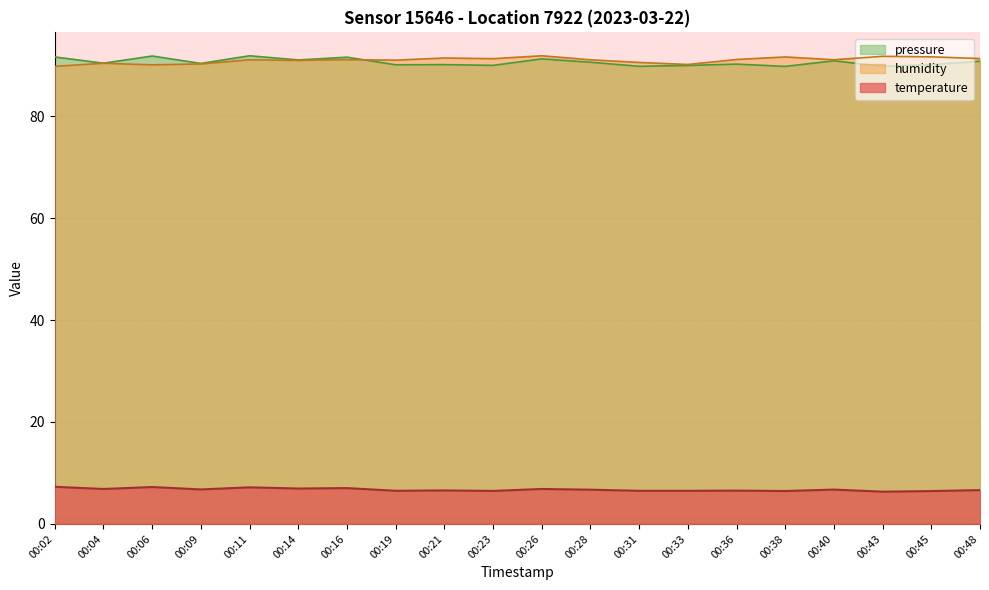

What is the value of the humidity point at the 14th from the left?

90.1